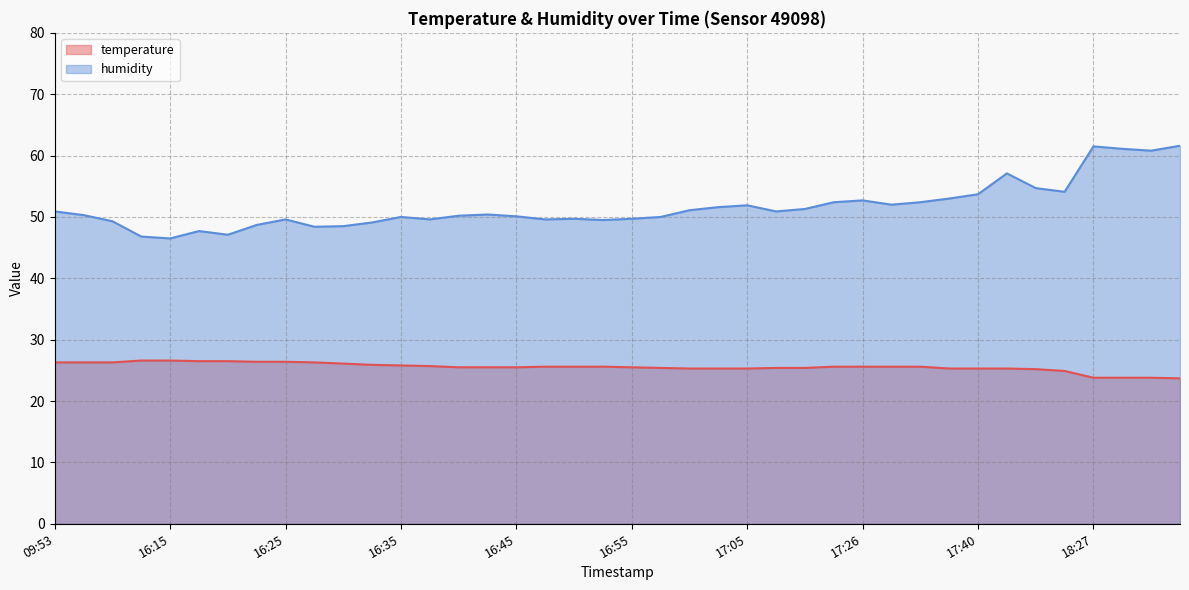

How many lines are shown in the chart?

2